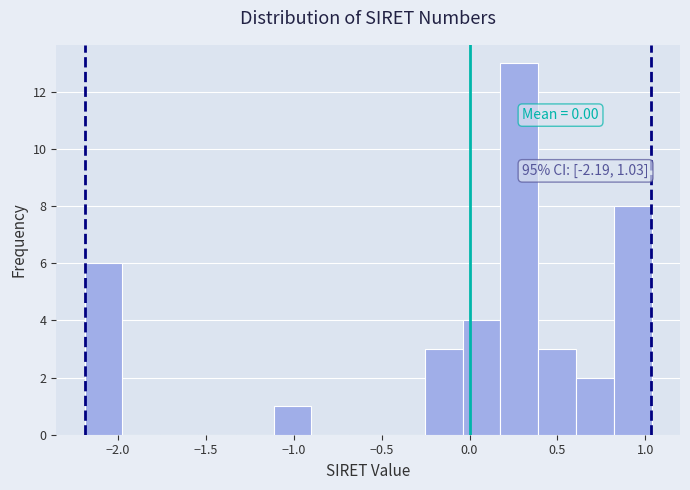

Which range on the x-axis has the tallest bar?

0.20 to 0.40